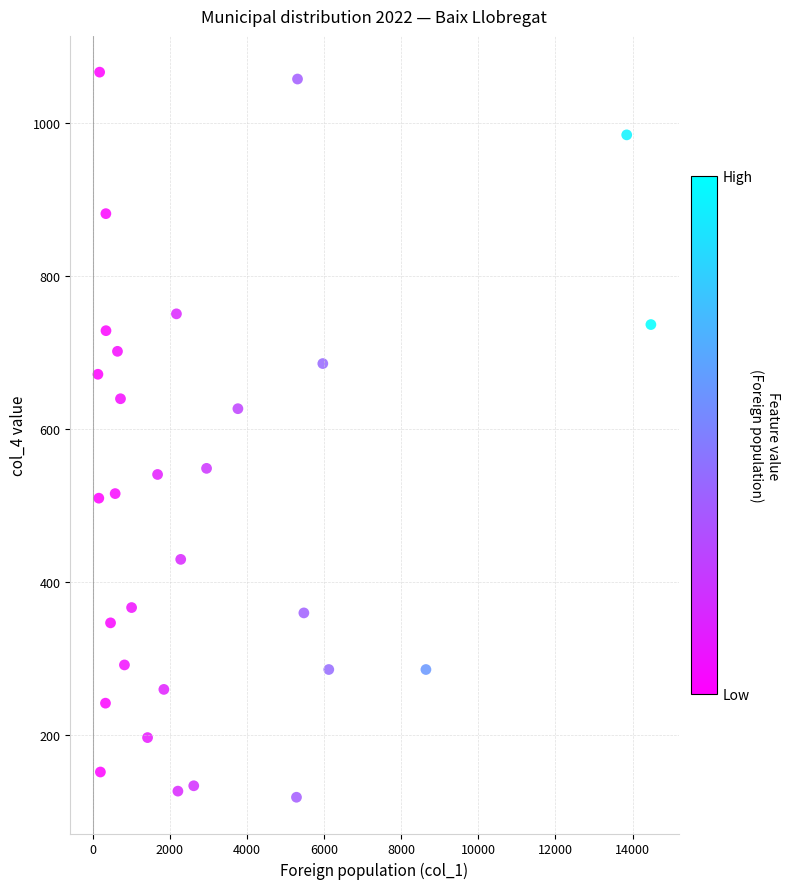

What is the range of Y values (max minus min)?

948